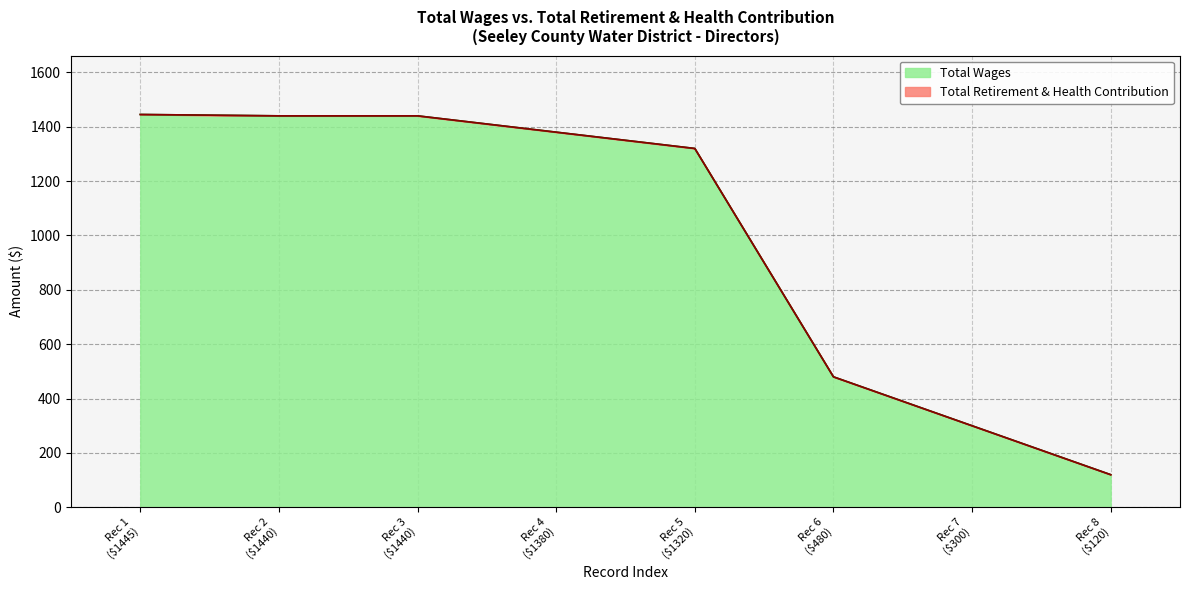

Rank the categories by value from lowest to highest.

Rec 8 ($120), Rec 7 ($300), Rec 6 ($480), Rec 5 ($1320), Rec 4 ($1380), Rec 2 ($1440), Rec 3 ($1440), Rec 1 ($1445)